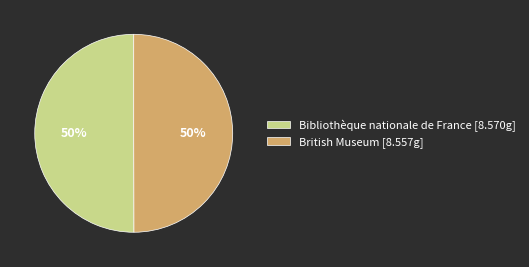

True or false: British Museum [8.557g] accounts for 64% of the total.

False